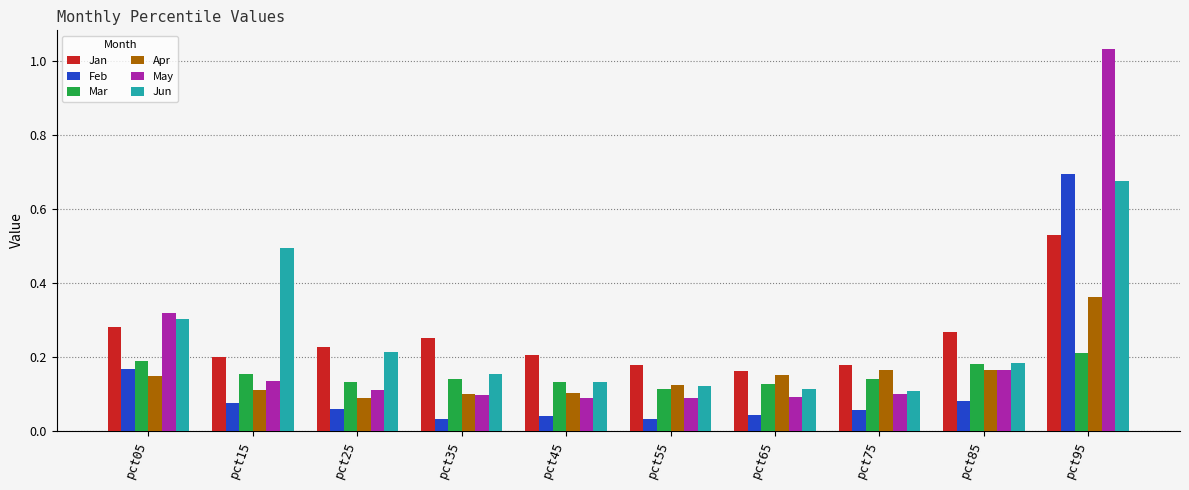

Which category has the highest value in the Apr series?

pct95